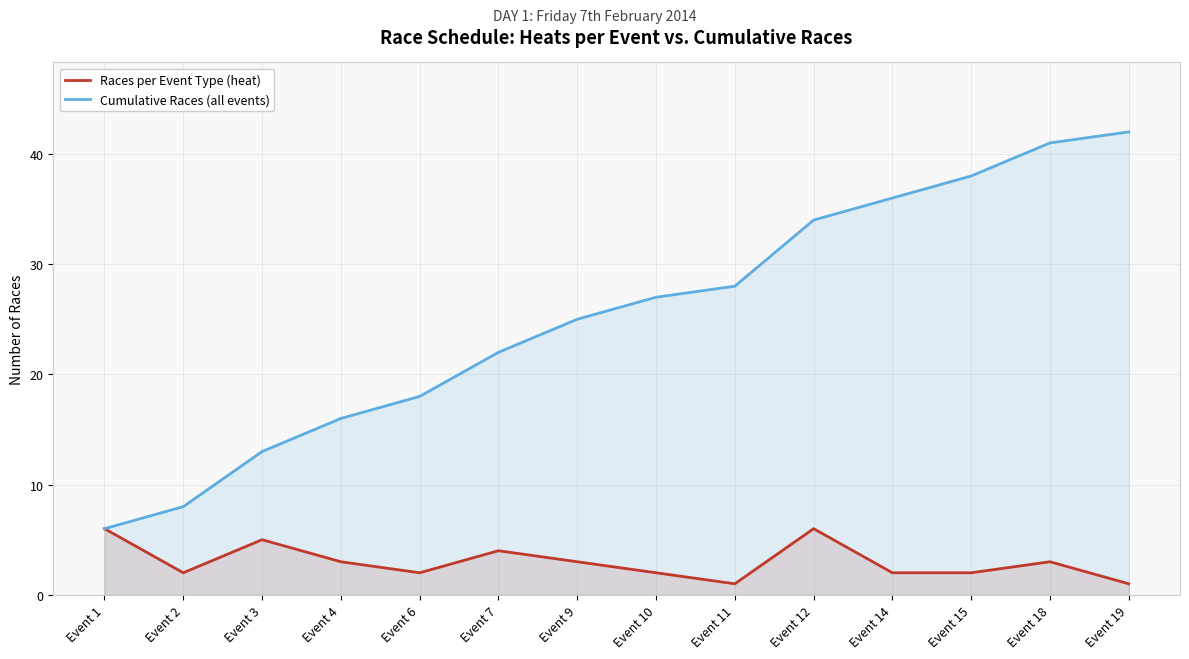

How many categories are shown in the chart?

14